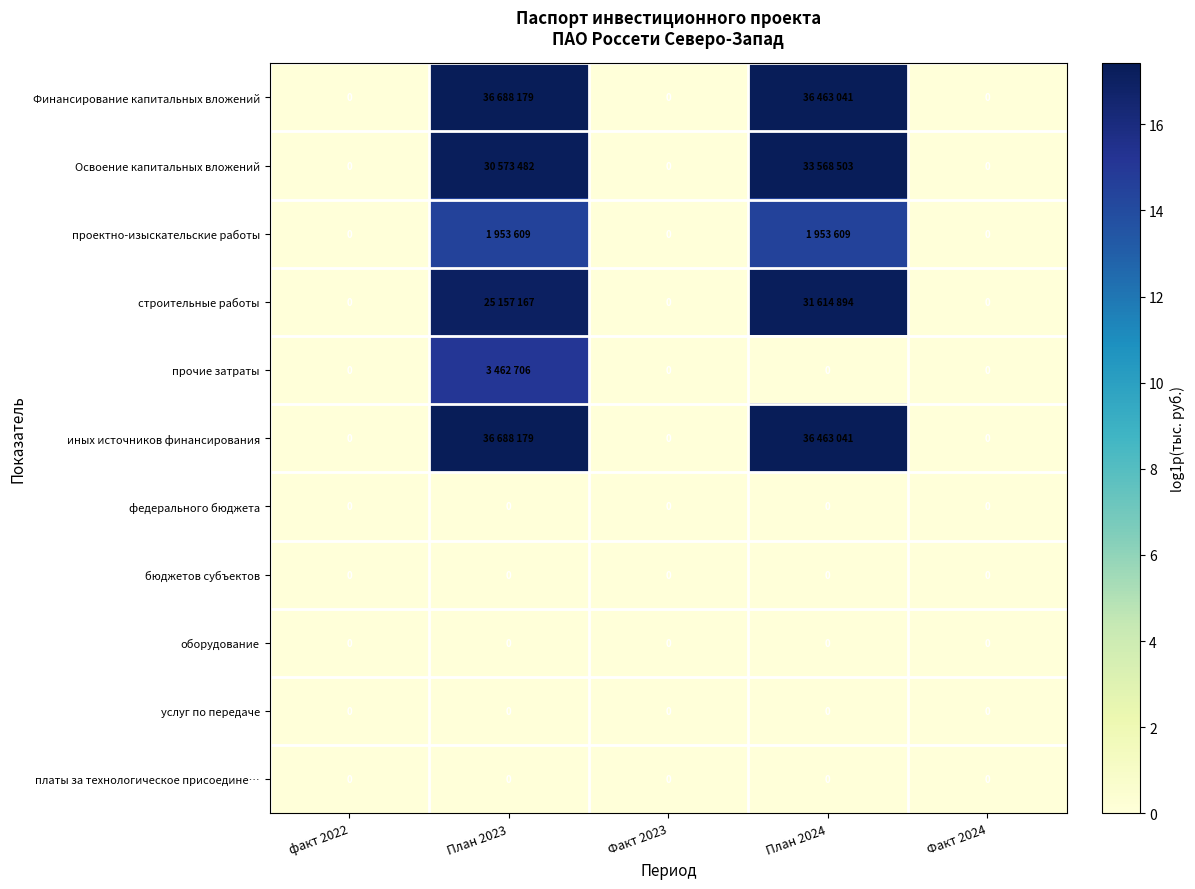

What is the approximate value of Освоение капитальных вложений at План 2023?

17.2